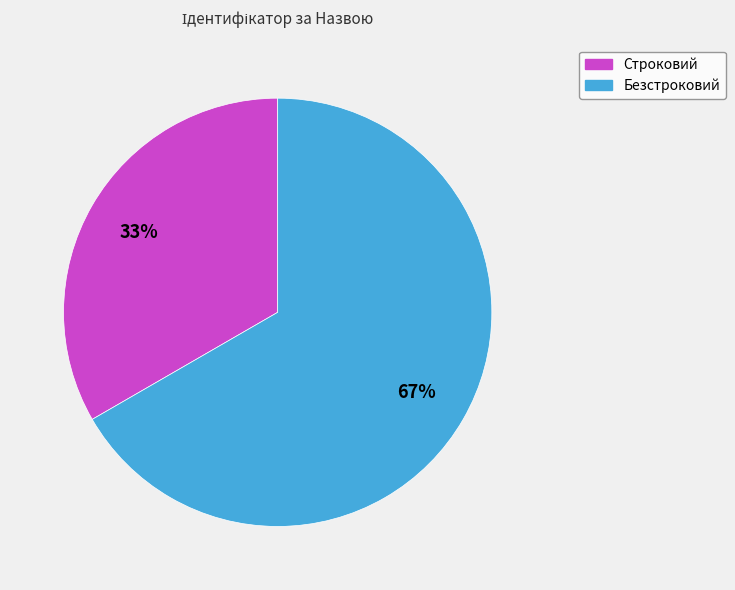

How many segments does this pie chart have?

2